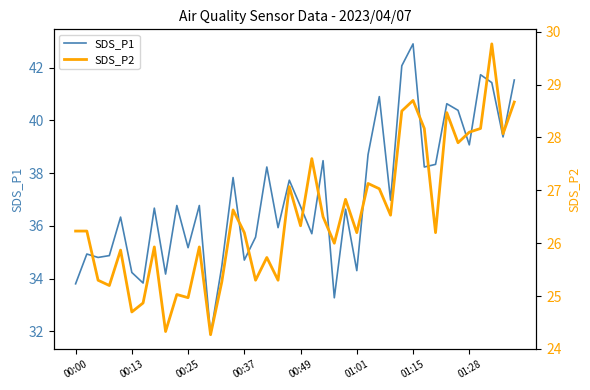

What position from the right is 17?

23